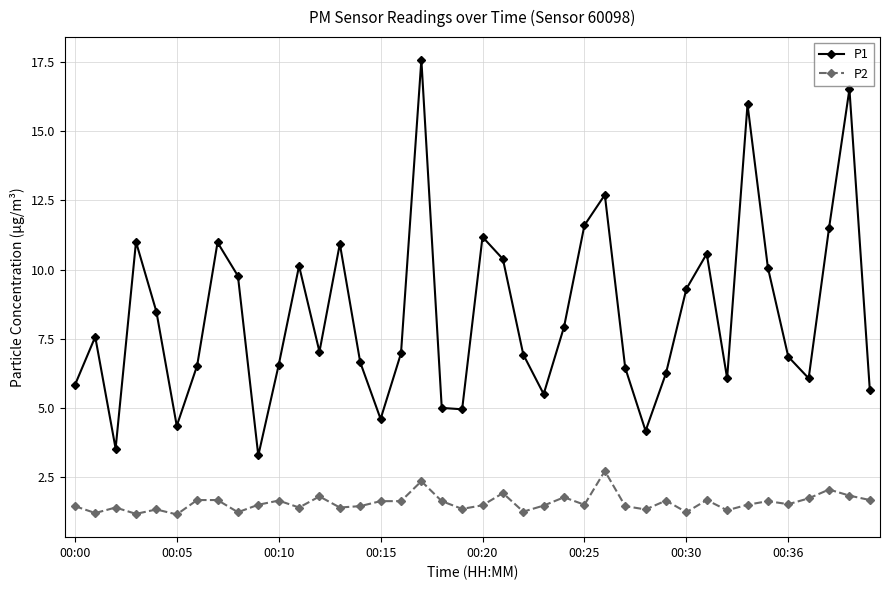

Which series has the largest total across all categories?

P1